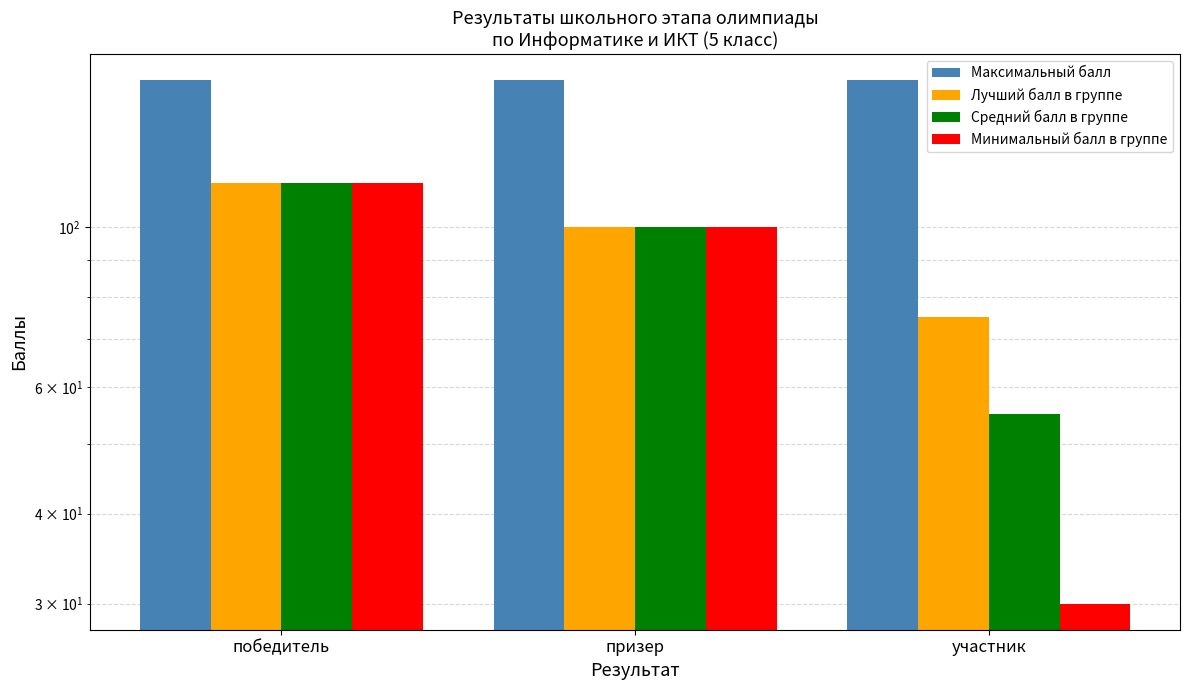

What are all the series names shown in the legend?

Максимальный балл, Лучший балл в группе, Средний балл в группе, Минимальный балл в группе